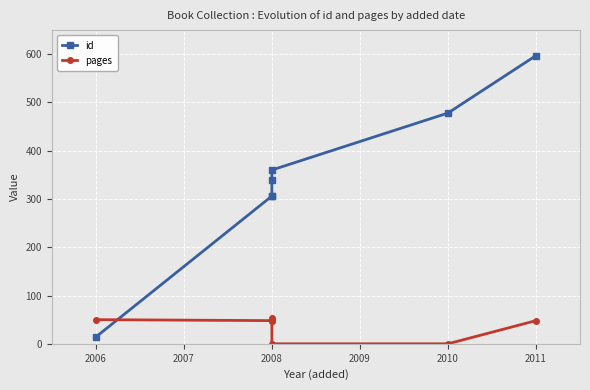

What is the sum of the pages values at 2010 and 2008?

48